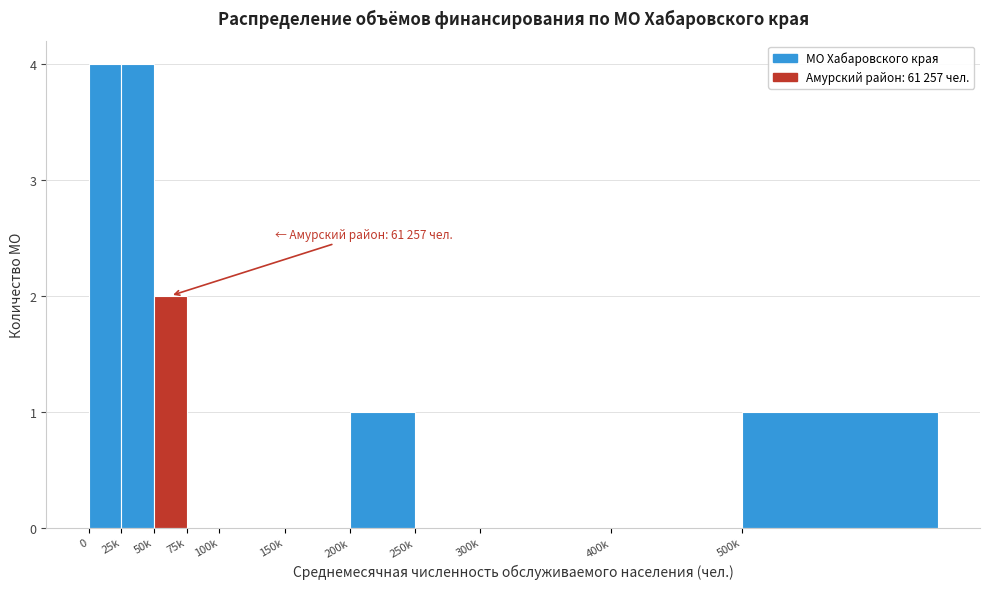

Reading left to right, what are all the values shown in this chart?

0=4	25k=4	50k=2	75k=0	100k=0	150k=0	200k=1	250k=0	300k=0	400k=0	500k=1